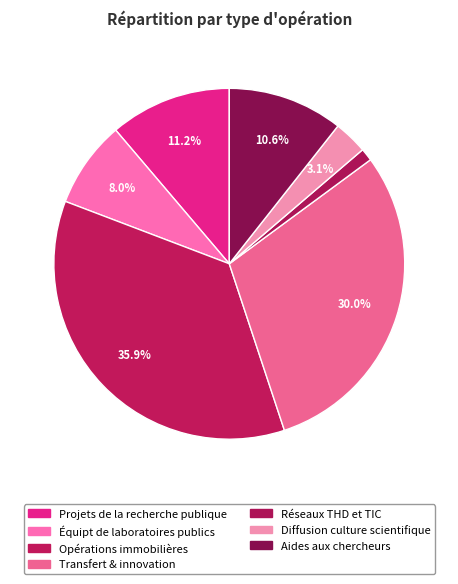

To the nearest percent, what percentage of the pie is Opérations immobilières?

36%